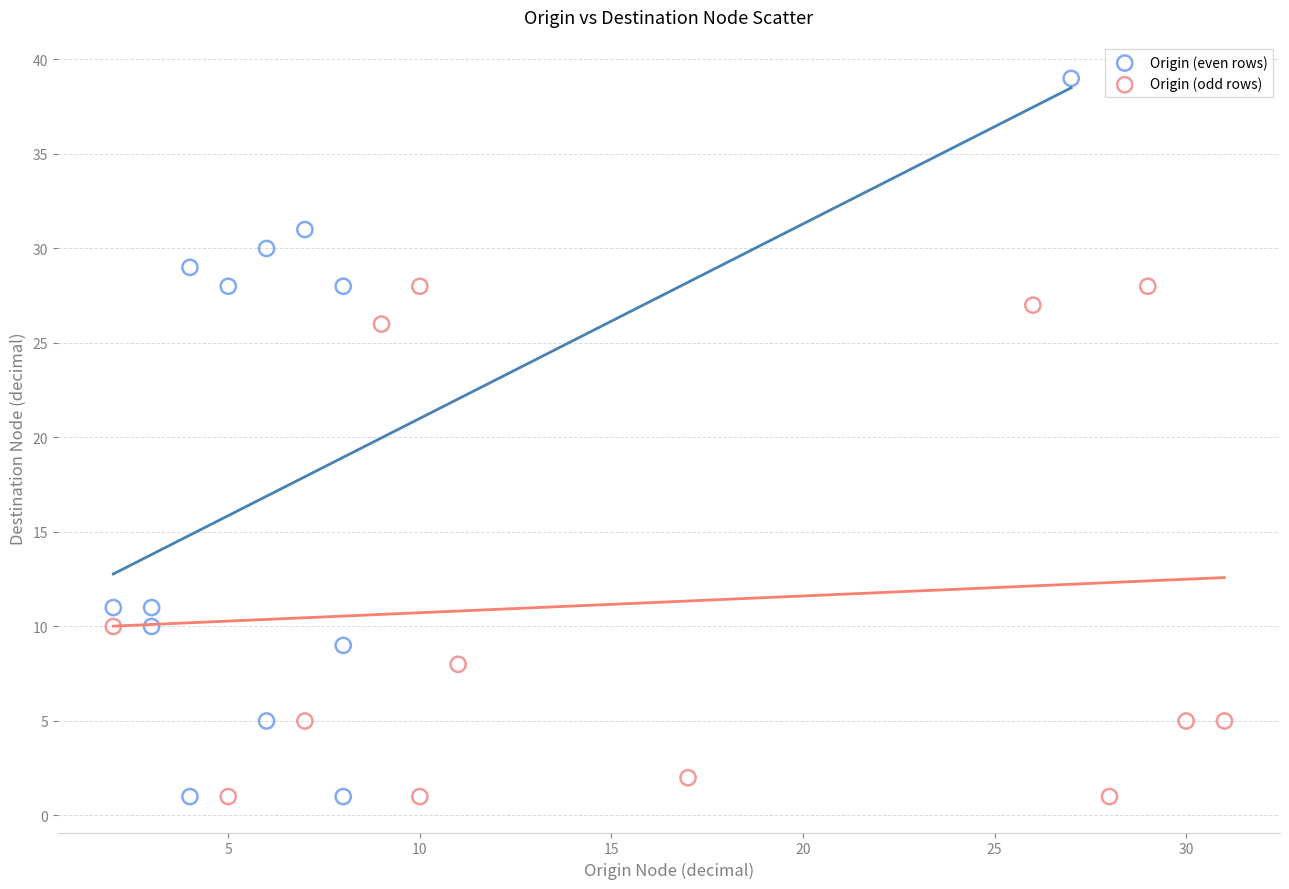

Which series has the widest spread of Y values?

Origin (even rows)